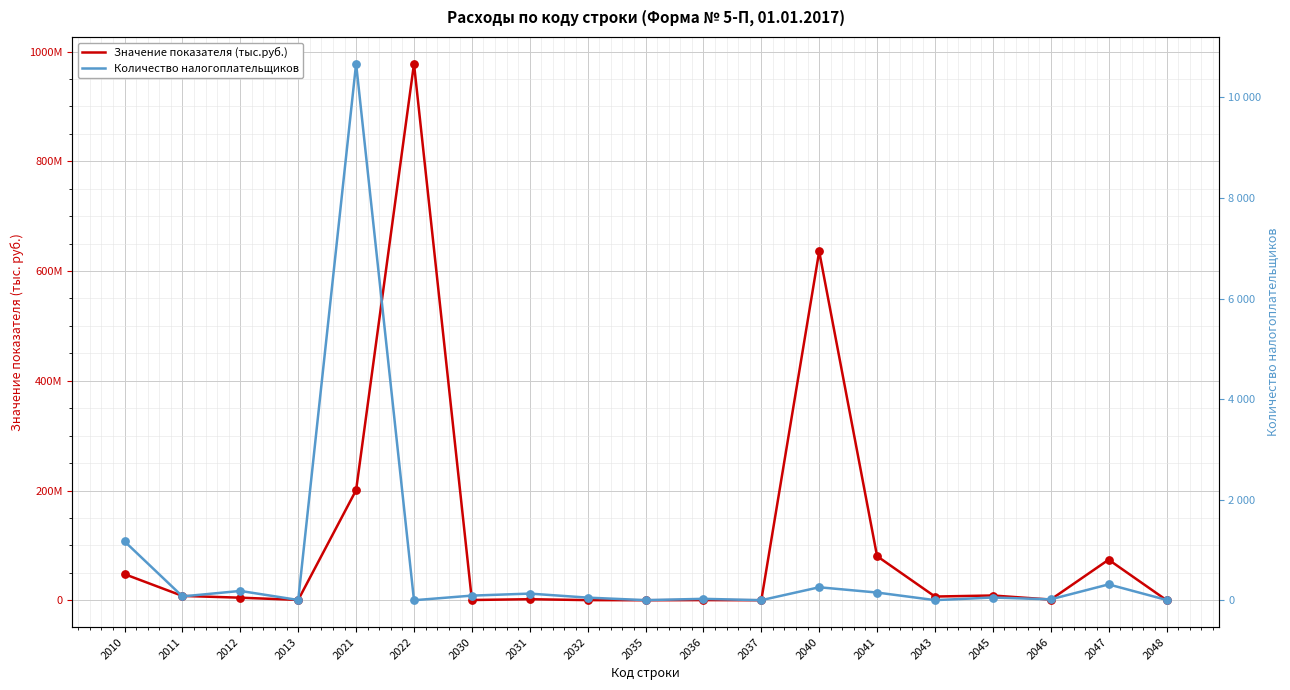

At how many categories does at least one series exceed 538396991?

2